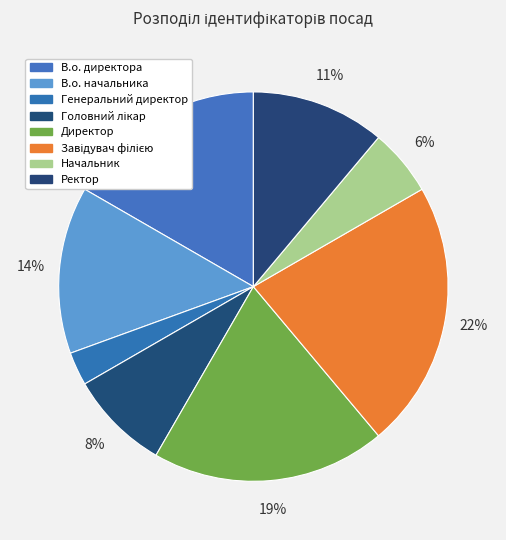

Does Ректор represent more than half of the total?

No